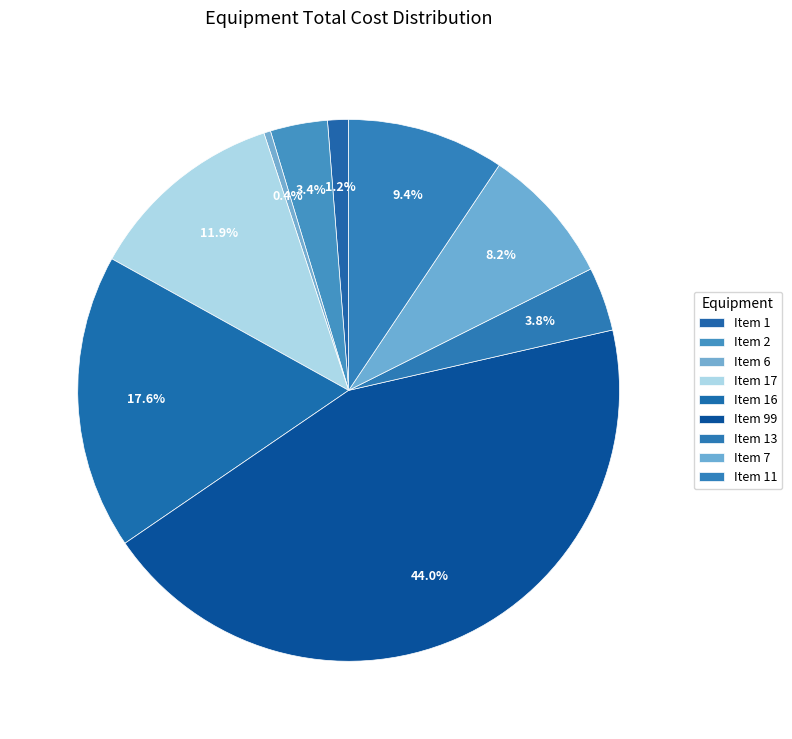

What is the total percentage of Item 17 and Item 13?

15.7%